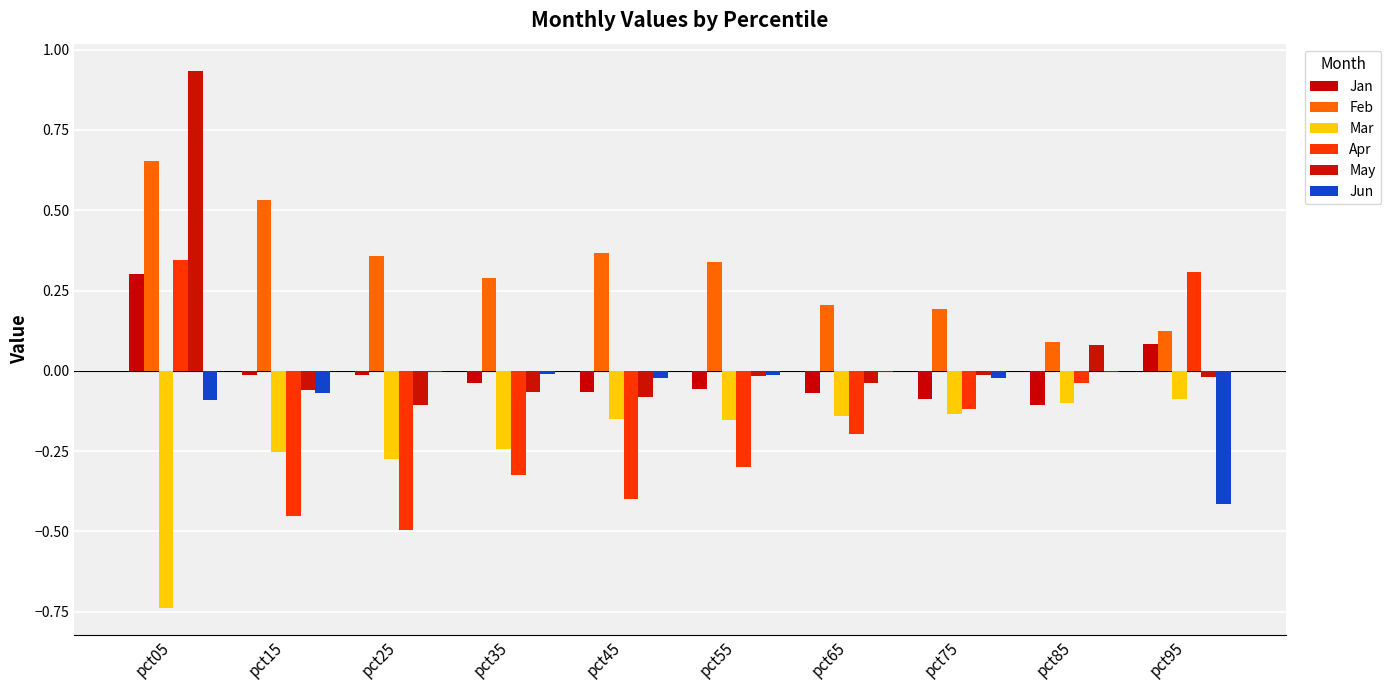

The value of Jan at pct95 is 0.1. True or false?

True